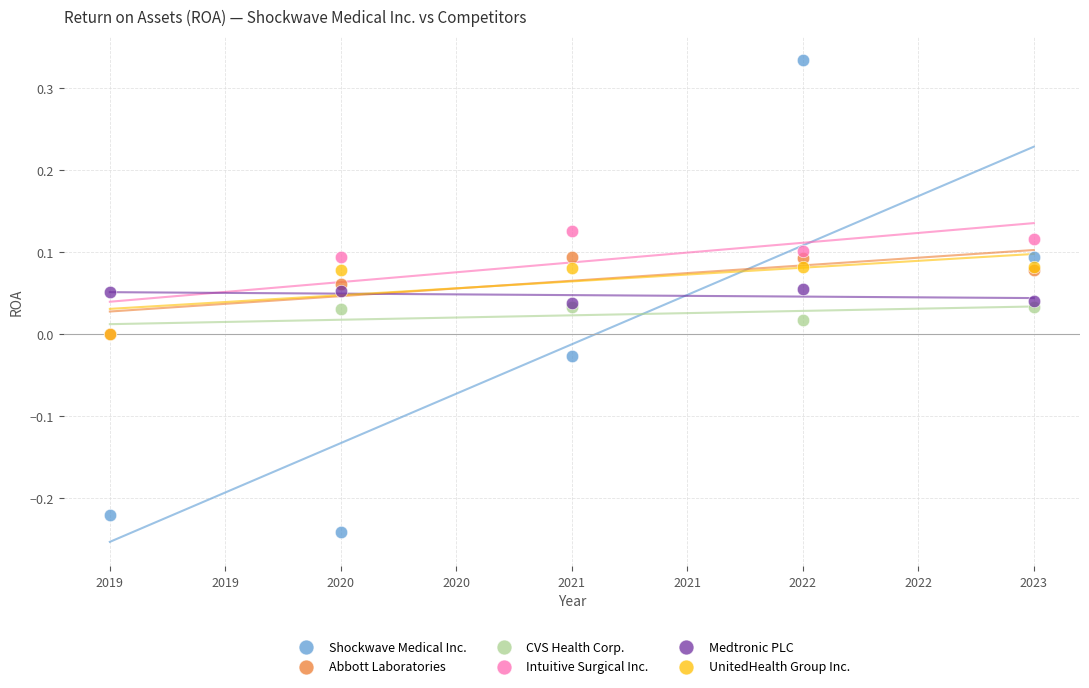

What are all the series names shown in the legend?

Shockwave Medical Inc., Abbott Laboratories, CVS Health Corp., Intuitive Surgical Inc., Medtronic PLC, UnitedHealth Group Inc.